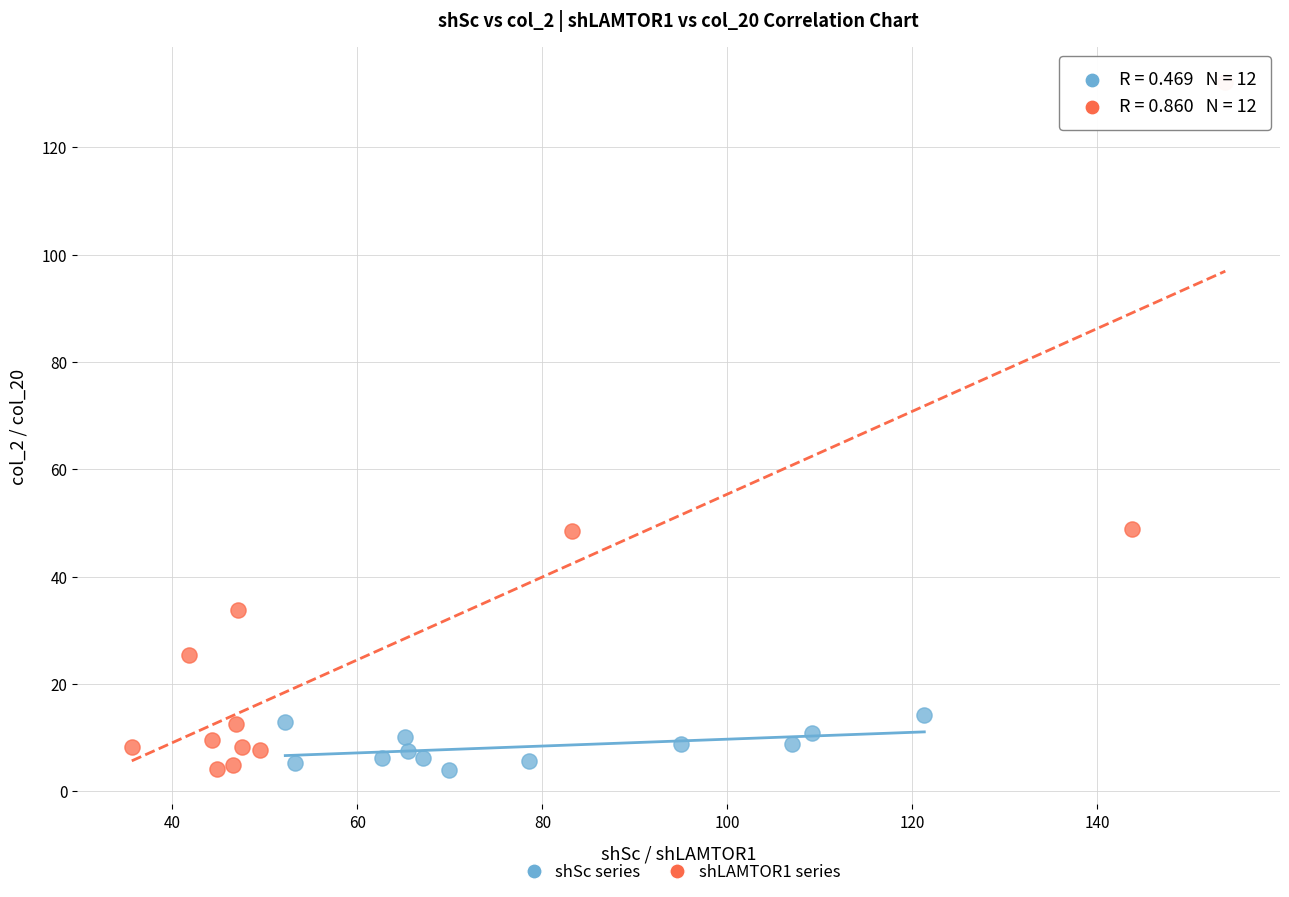

Which series contains the highest Y value?

shLAMTOR1 series